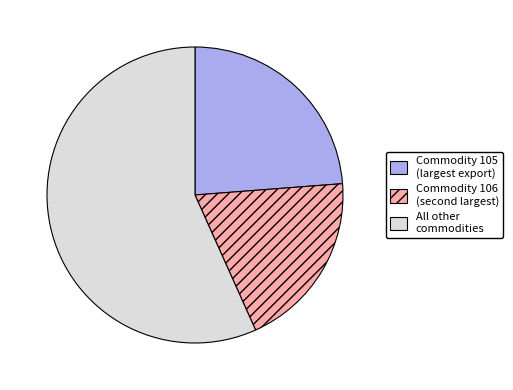

Is there any slice that represents more than half of the pie?

Yes